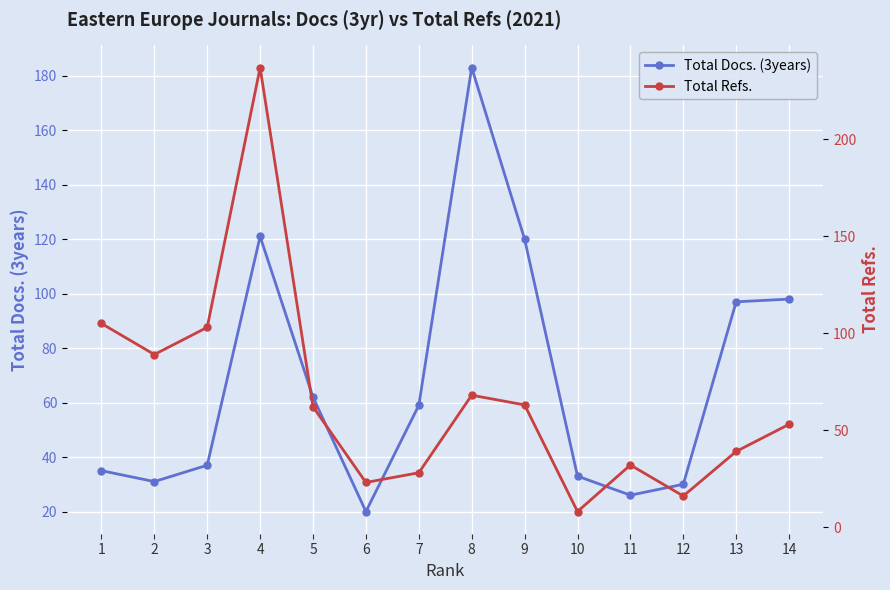

List the series in order of their overall mean, highest first.

Total Docs. (3years), Total Refs.